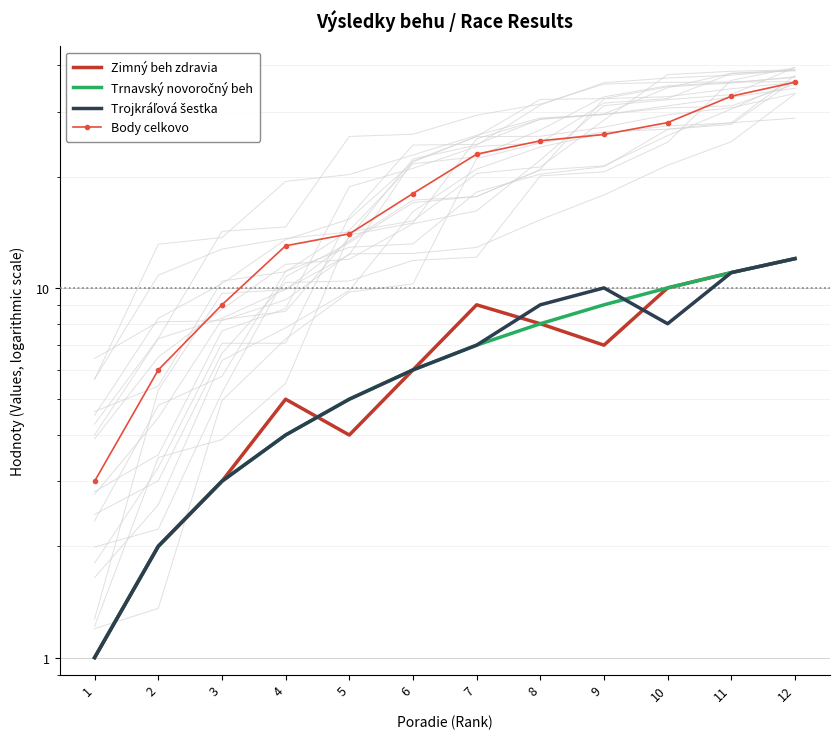

What are all the series names shown in the legend?

Zimný beh zdravia, Trnavský novoročný beh, Trojkráľová šestka, Body celkovo